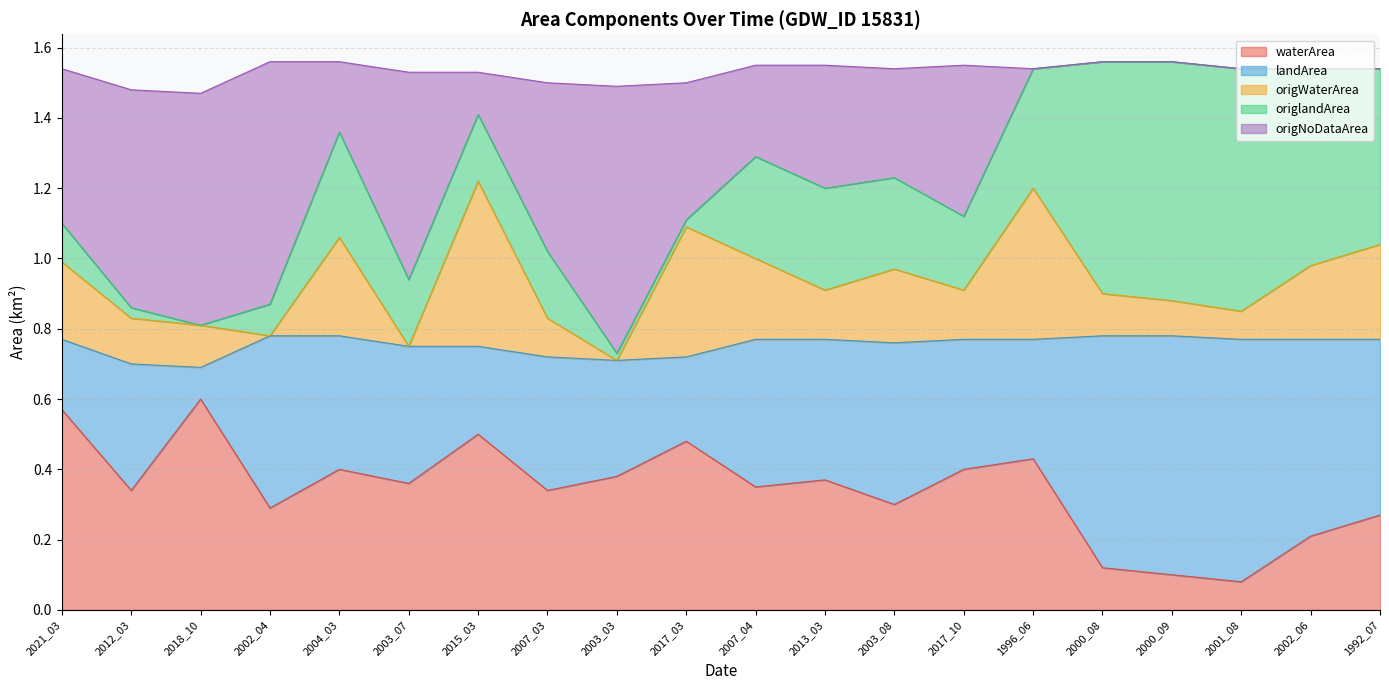

Where do origWaterArea and landArea first cross each other?

2021_03 and 2012_03